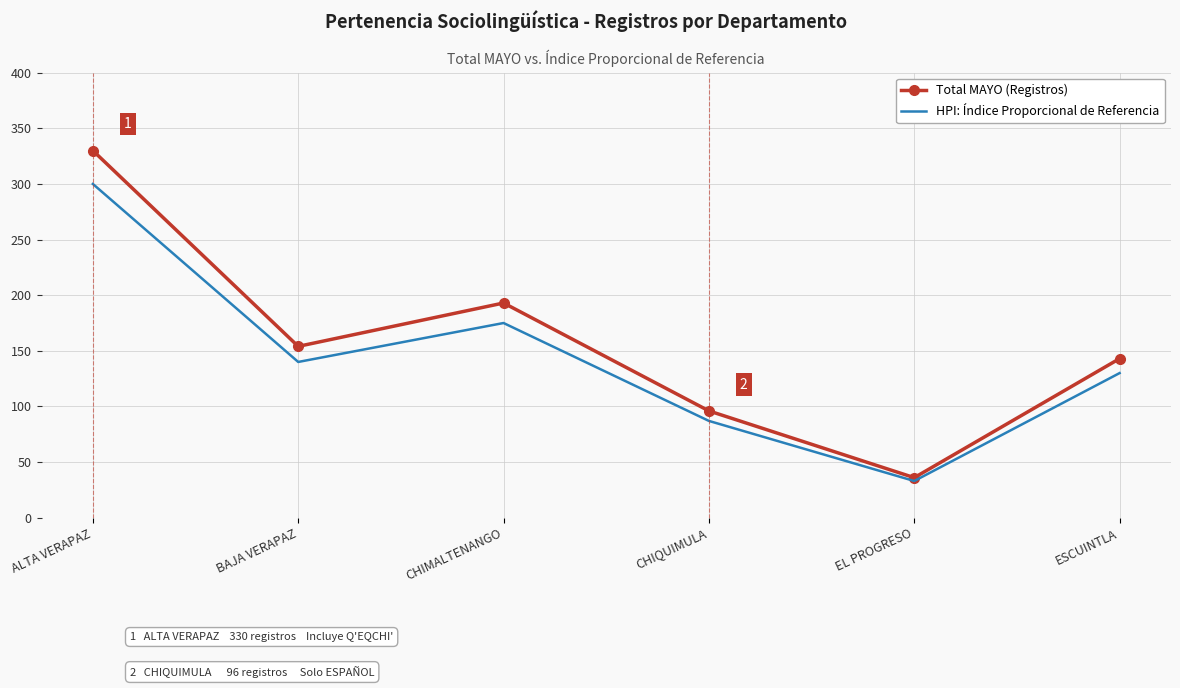

What is the maximum value shown in the chart?

330